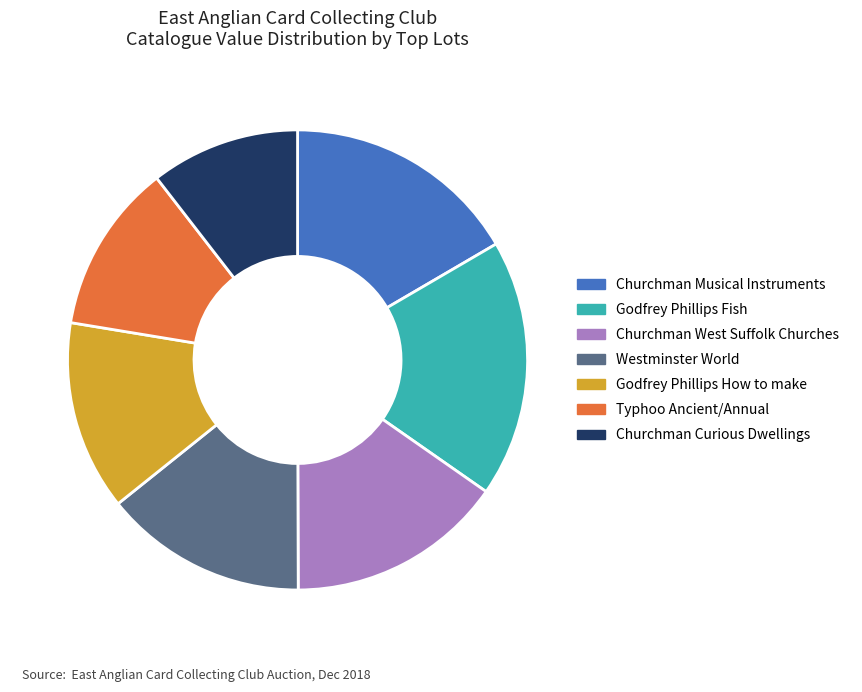

How many slices are in this pie chart?

7